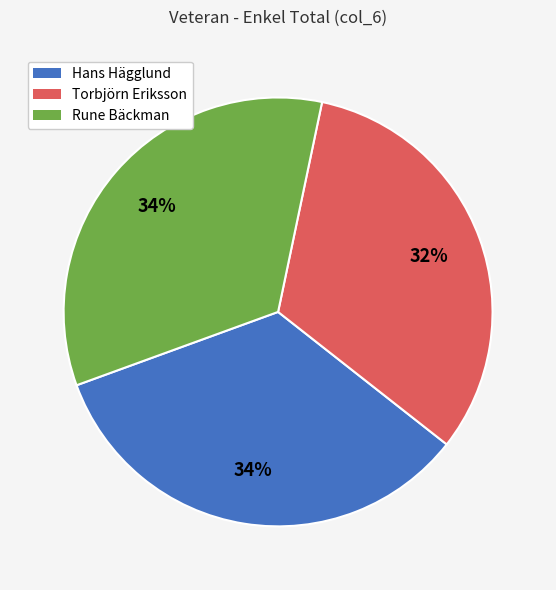

To the nearest percent, what is the difference between the Torbjörn Eriksson and Rune Bäckman slice percentages?

2%